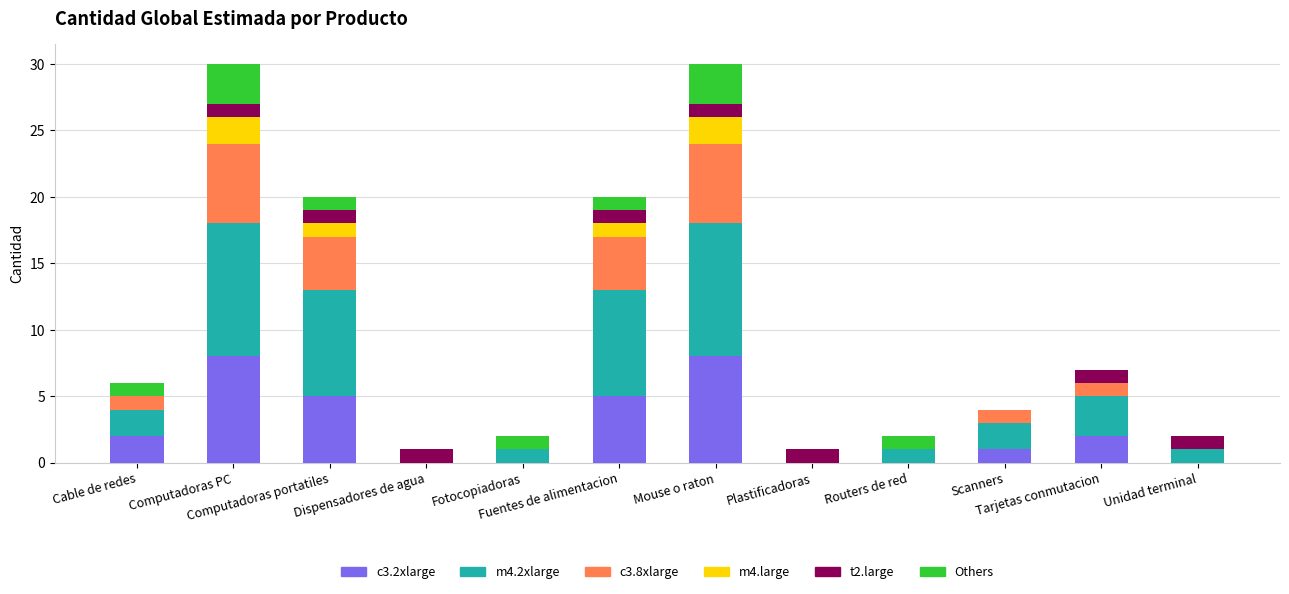

Are the bars horizontal?

No